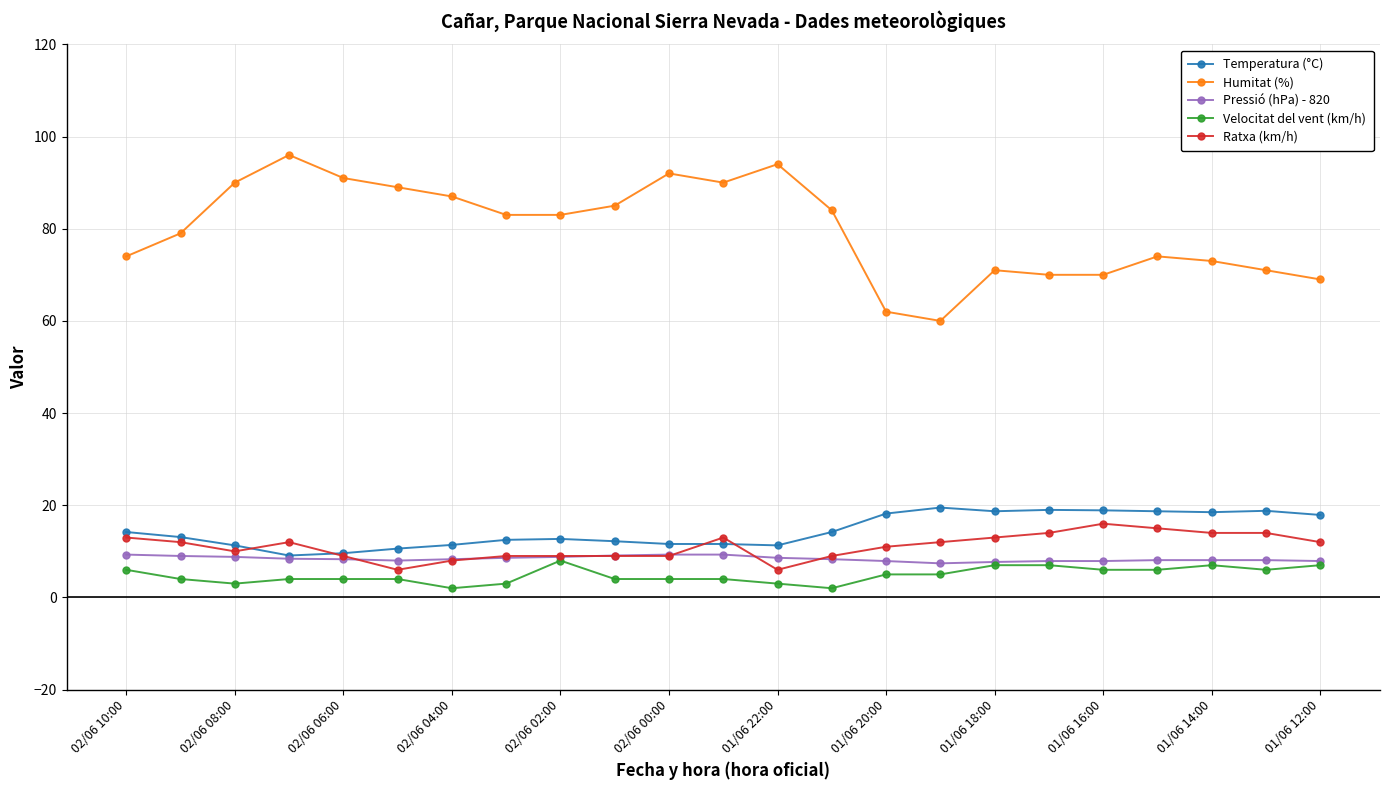

What is the greatest value displayed?

96.0